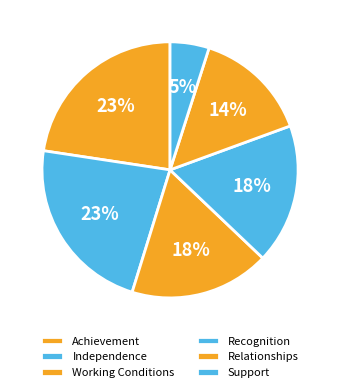

Approximately how many times larger is the value at Independence compared to Relationships?

1.6